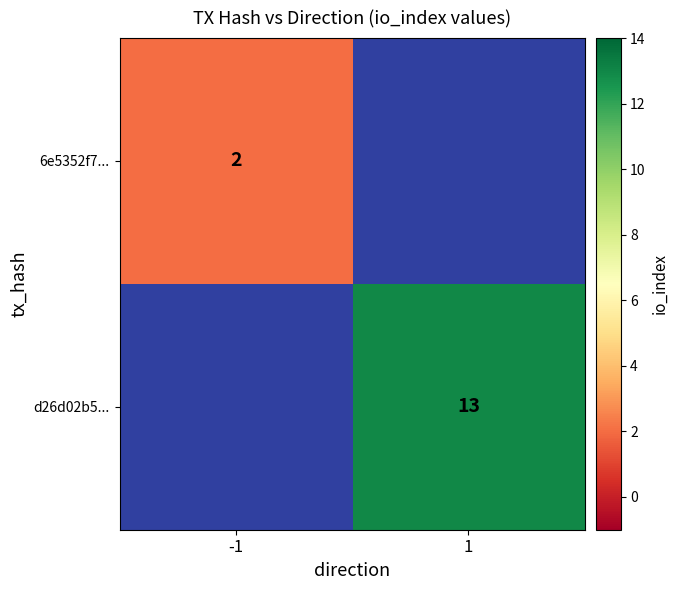

The value of d26d02b5... at 1 is 13. True or false?

True